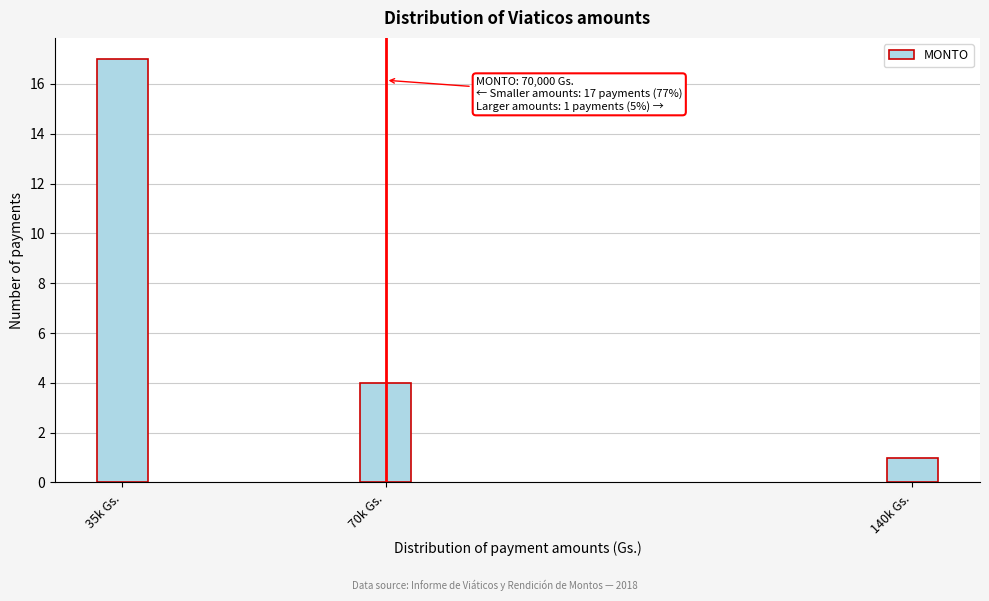

Reading left to right, extract all data points from this chart.

17	4	1